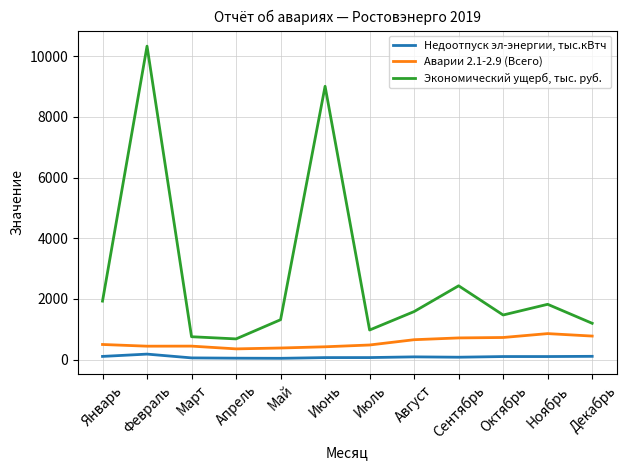

At Май, list the series in order from smallest to largest.

Недоотпуск эл-энергии, тыс.кВтч, Аварии 2.1-2.9 (Всего), Экономический ущерб, тыс. руб.